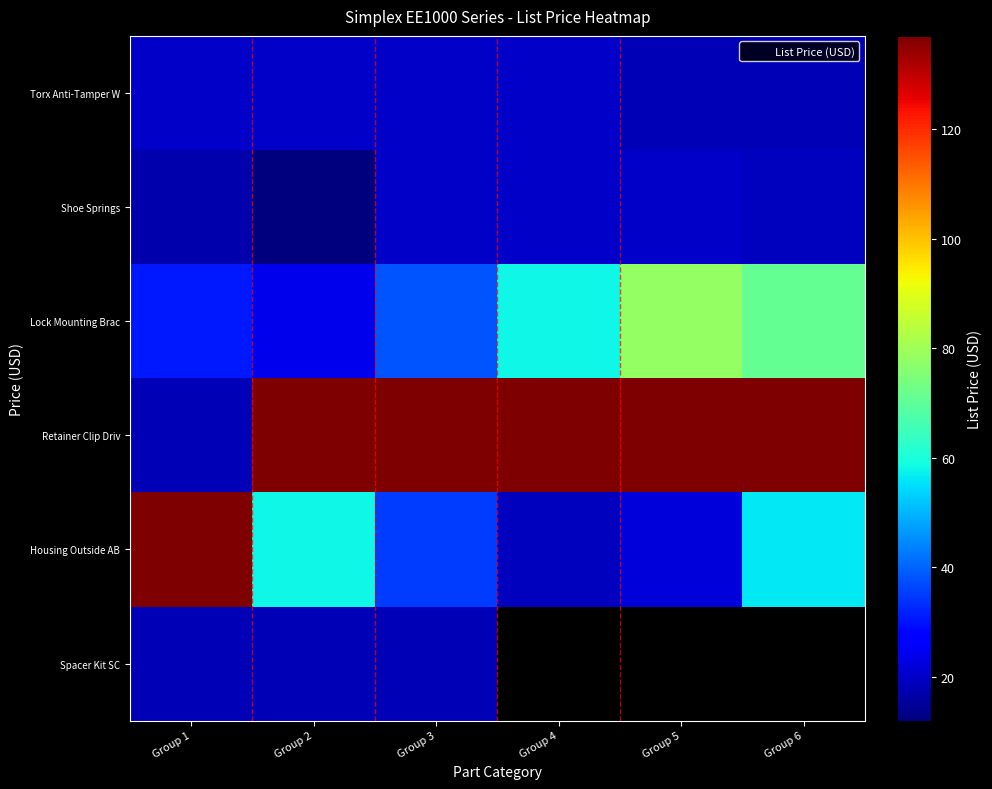

At which label does Lock Mounting Brac reach its minimum?

Group 2